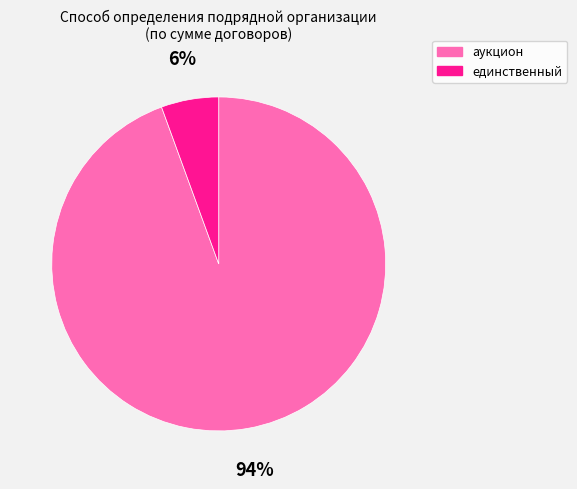

Is единственный the majority of the pie?

No